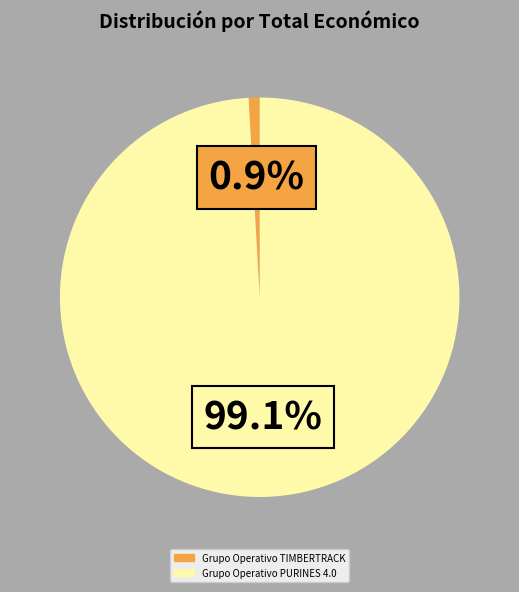

What percentage is NOT represented by Grupo Operativo TIMBERTRACK?

99.1%